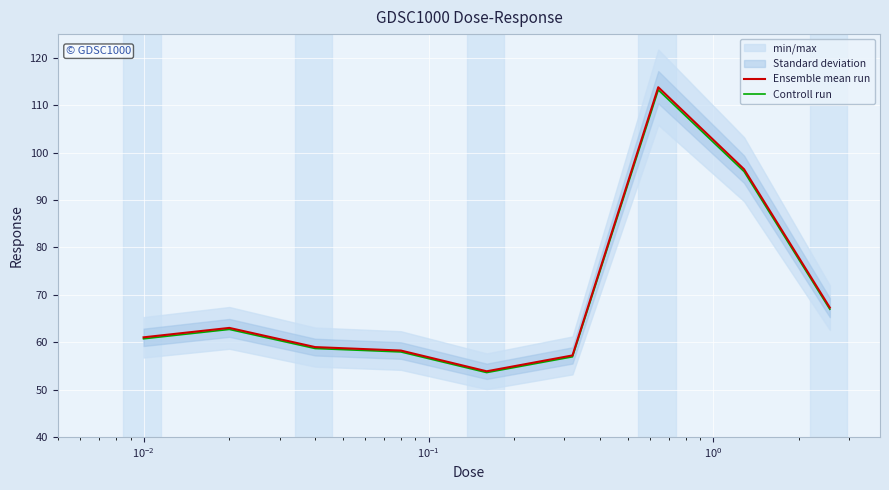

True or false: Ensemble mean run has more than 0 points higher than both neighbors.

True